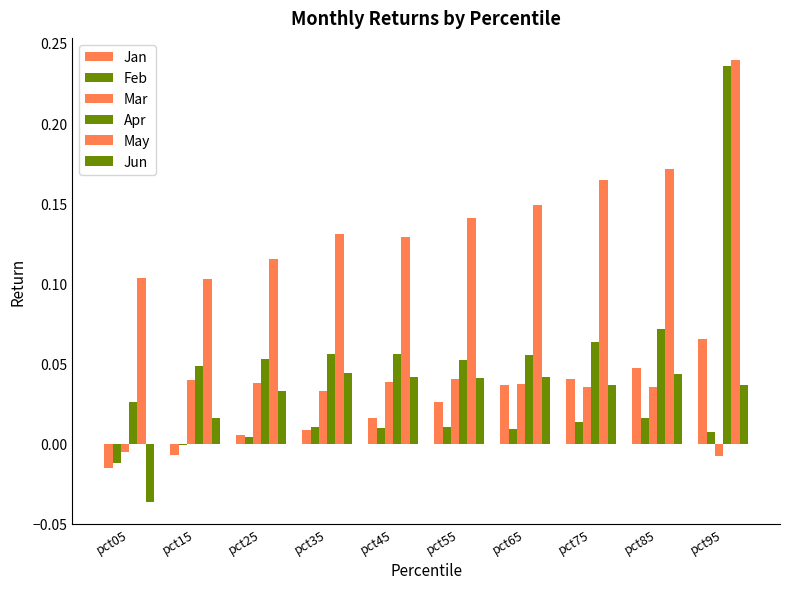

Between pct95 and pct65, which is larger?

pct95